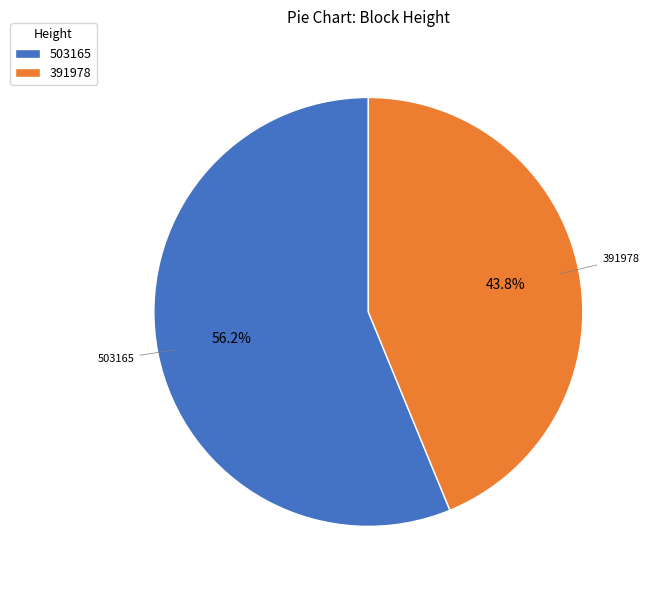

Is it true that 391978 is 44% of the pie?

True